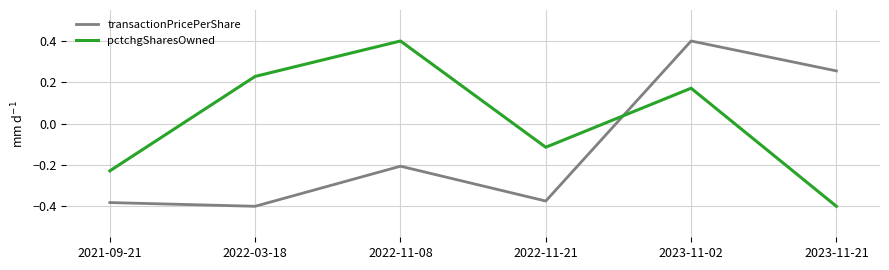

Which series changed the most between 2021-09-21 and 2022-11-08?

pctchgSharesOwned